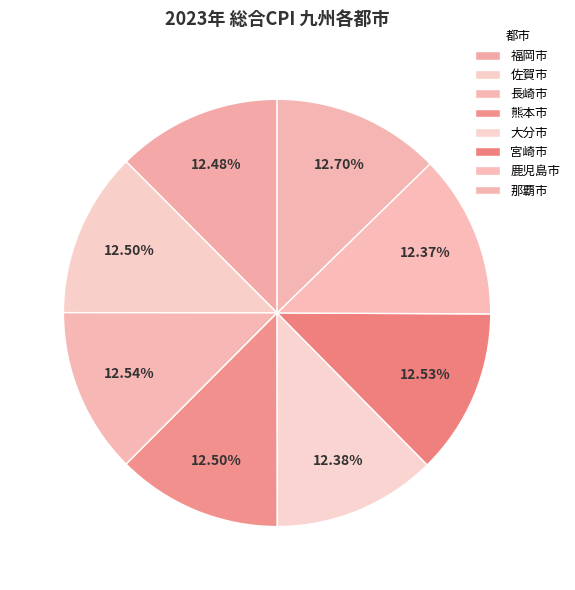

Is there a majority slice in this chart?

No